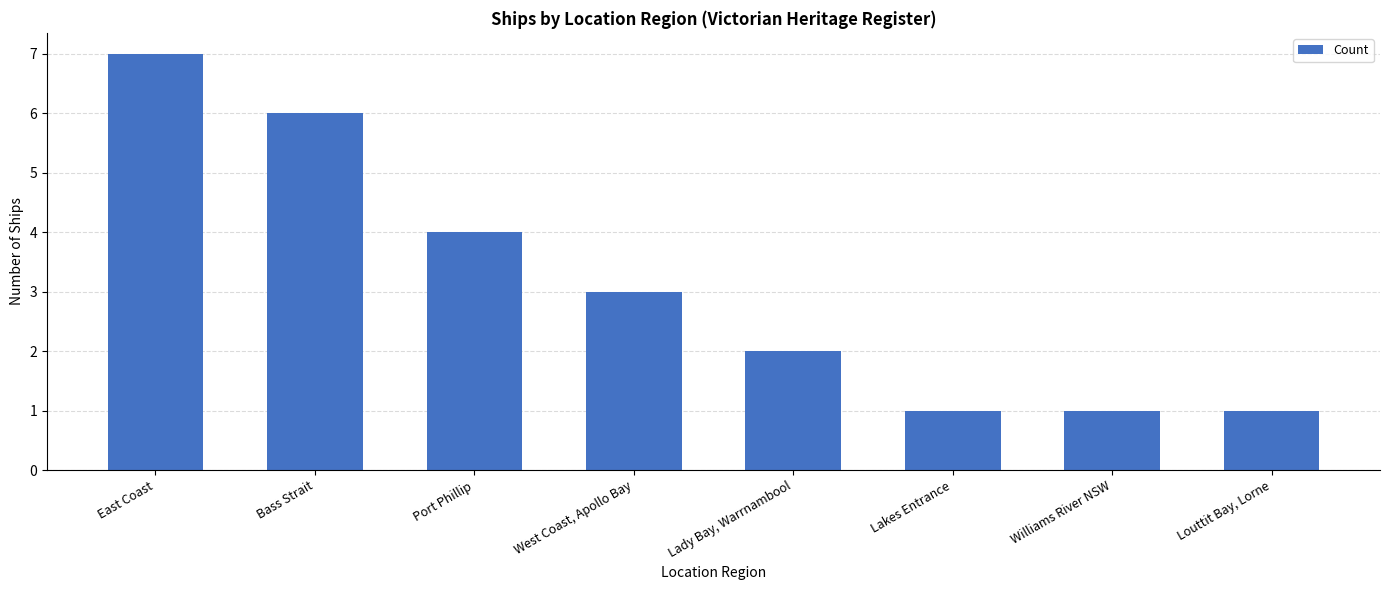

Does the chart contain any negative values?

No